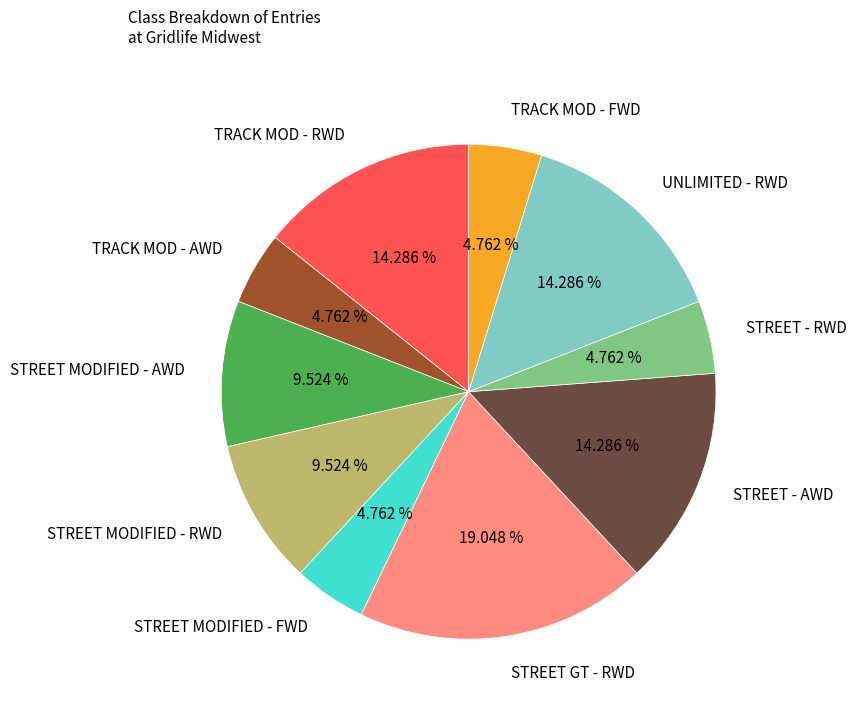

Approximately how many times larger is the value at STREET - AWD compared to TRACK MOD - RWD?

1.0